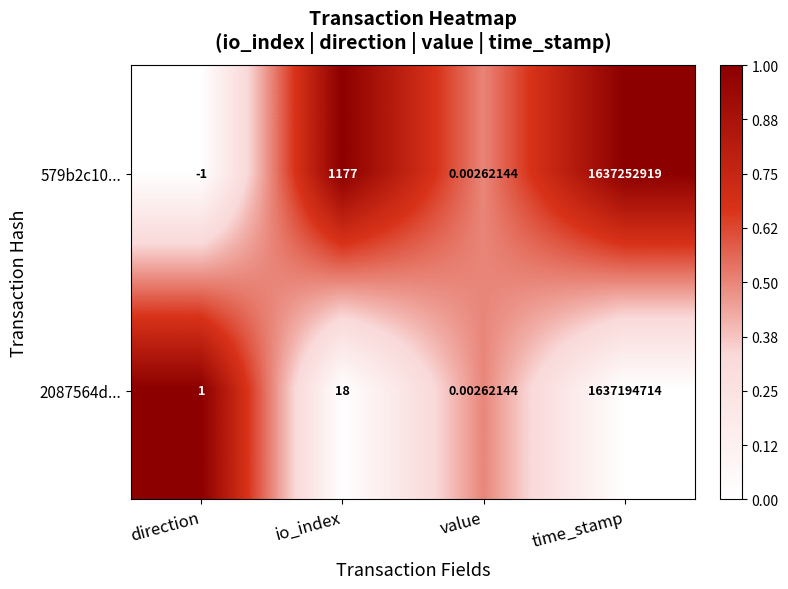

List the series in order of their overall mean, highest first.

579b2c10..., 2087564d...